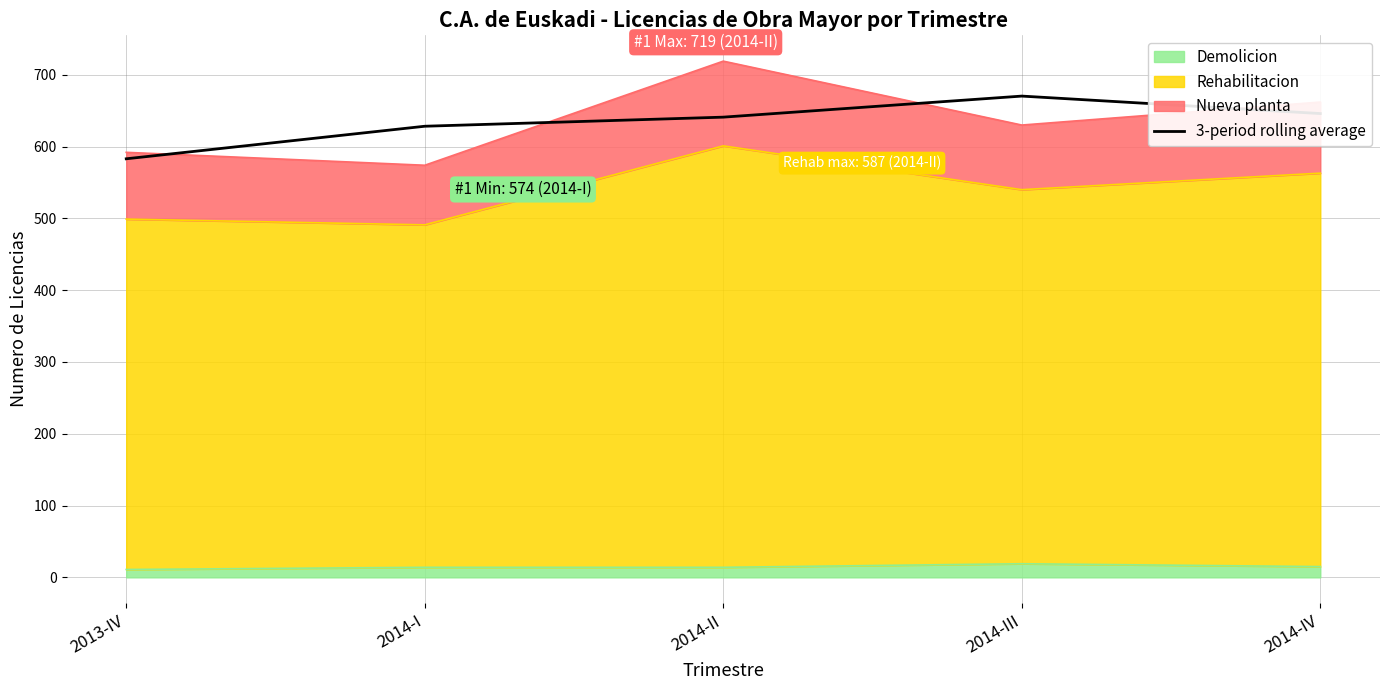

What is the sum of the values at 2014-III and 2014-I?

1298.7